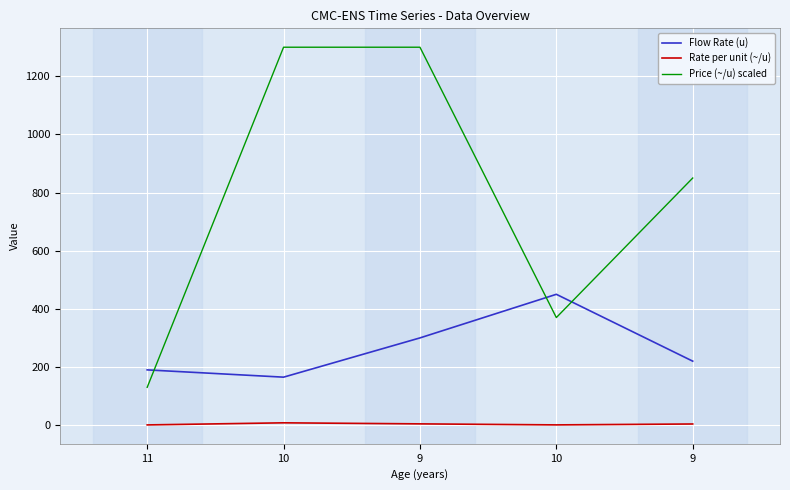

How many lines are shown in the chart?

3